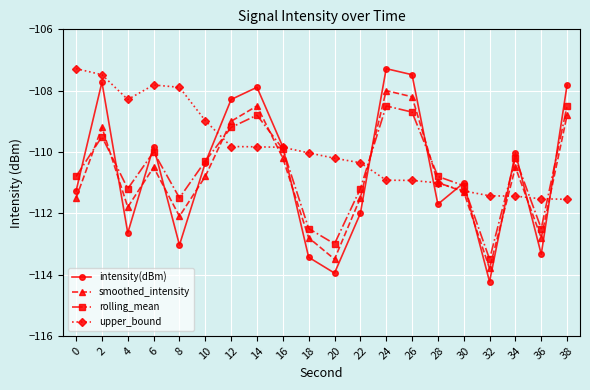

What is the minimum value shown in the chart?

-114.2